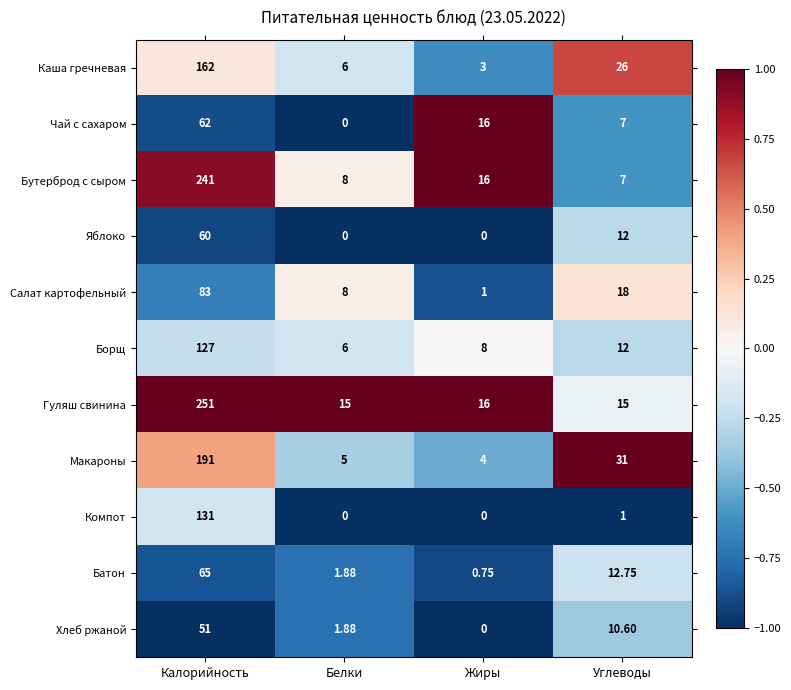

Which series has the largest total across all categories?

Гуляш свинина